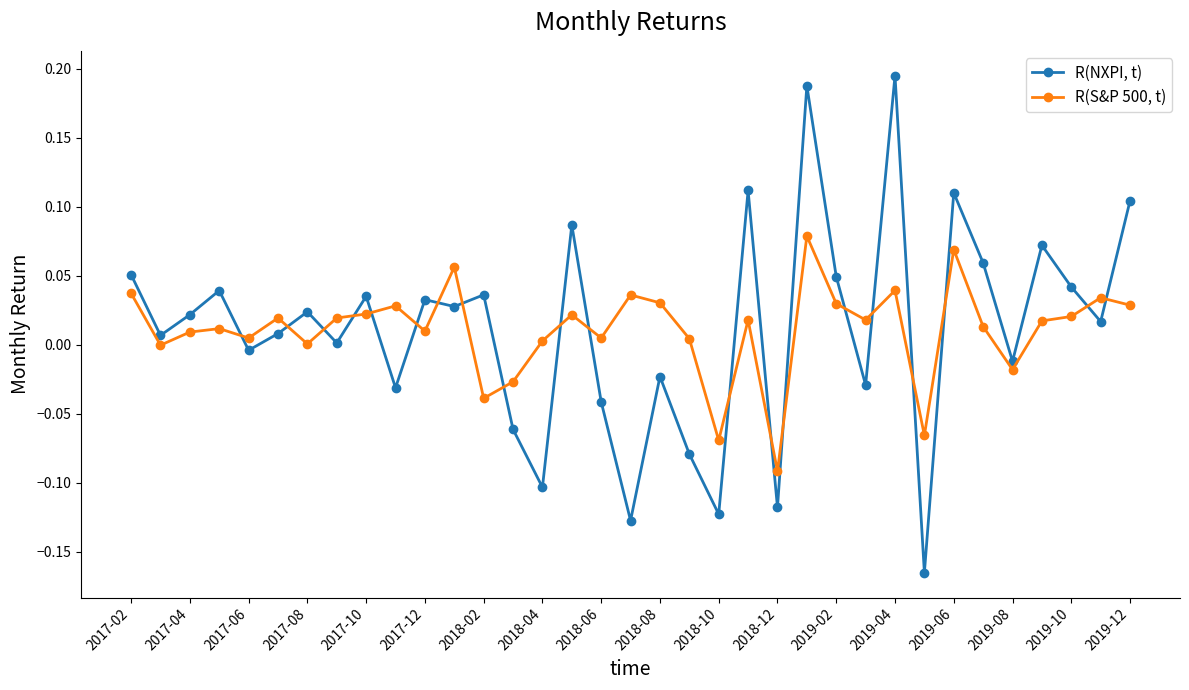

Which series ends up on top after the final intersection of R(NXPI, t) and R(S&P 500, t)?

R(NXPI, t)